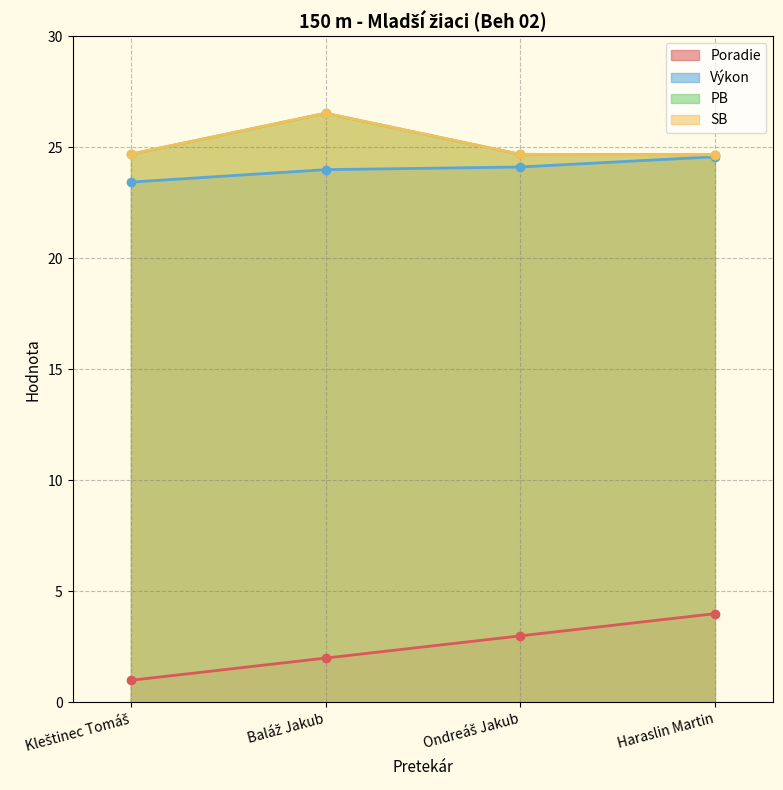

What position from the right is Kleštinec Tomáš?

4